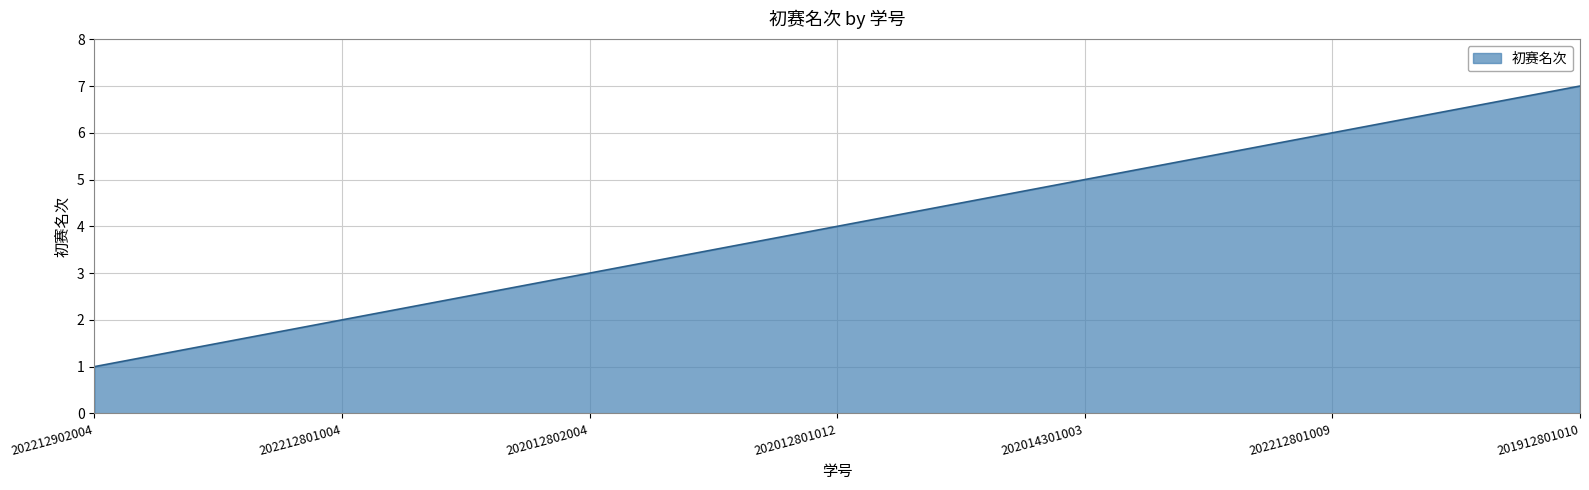

Approximately how many times larger is the value at 201912801010 compared to 202212801009?

1.2